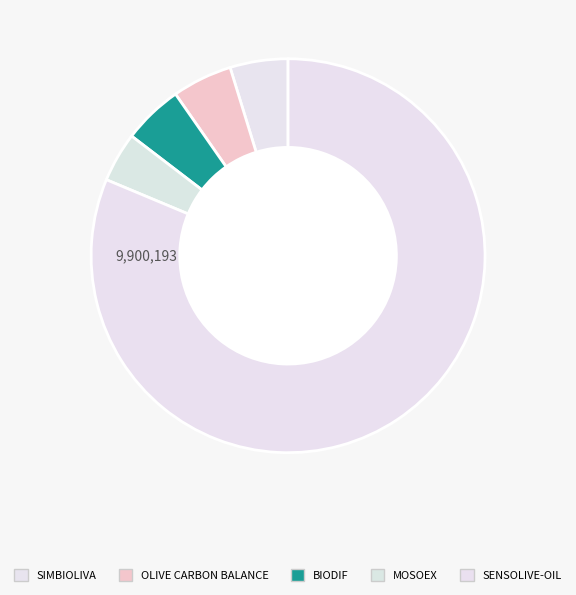

Which slice represents more than half of the pie?

SENSOLIVE-OIL